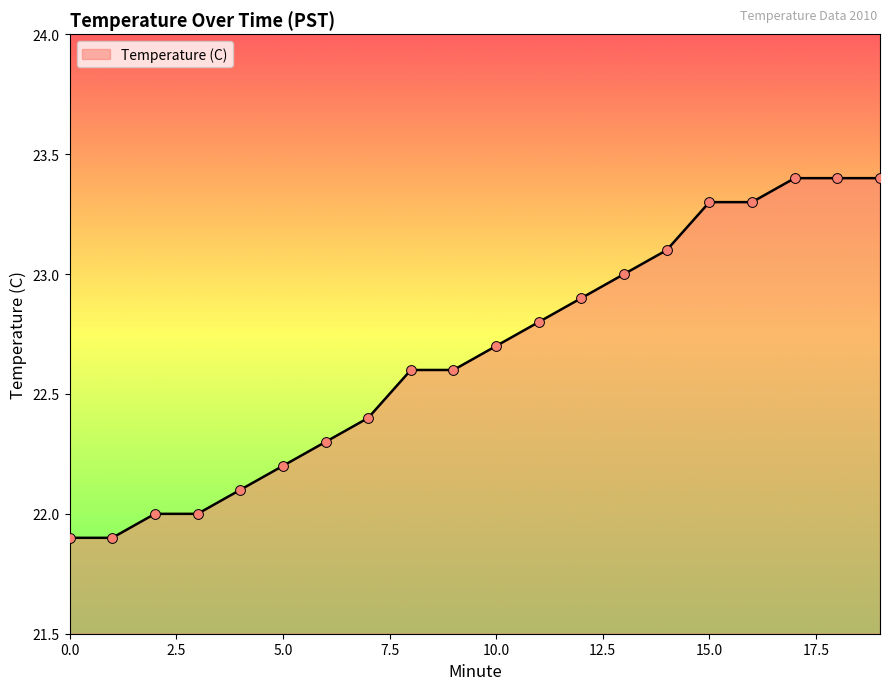

What is the greatest value displayed?

23.4